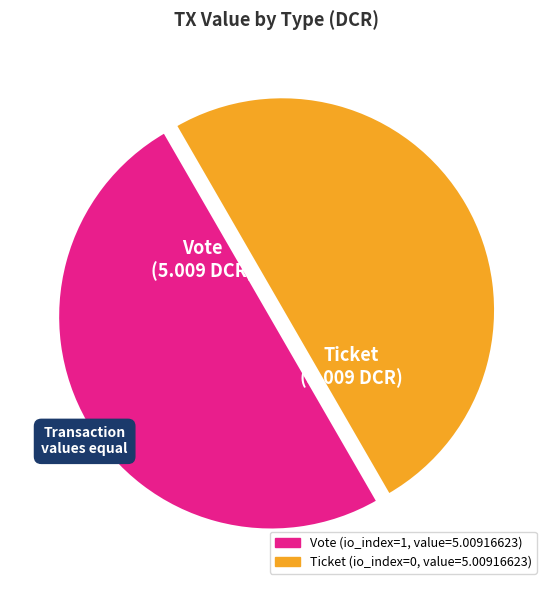

Approximately how many times larger is the value at Ticket compared to Vote?

1.0